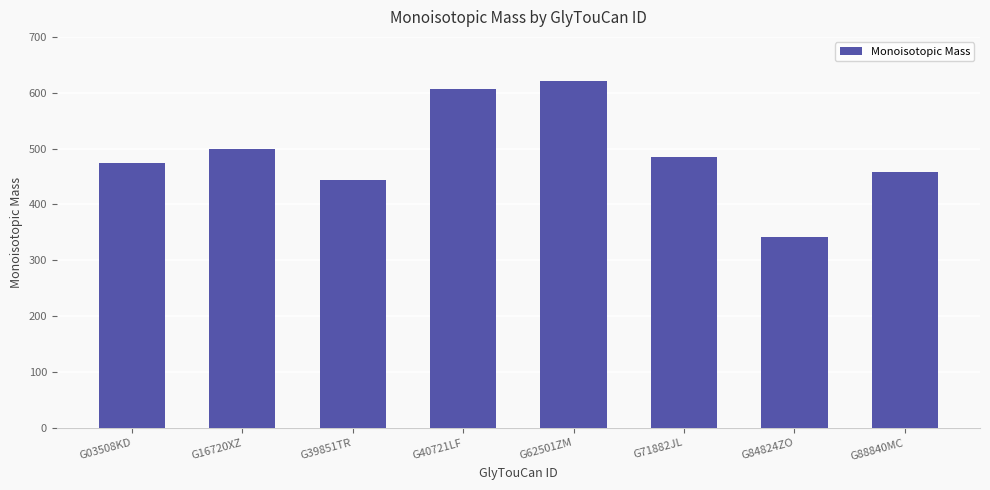

Are the bars horizontal?

No